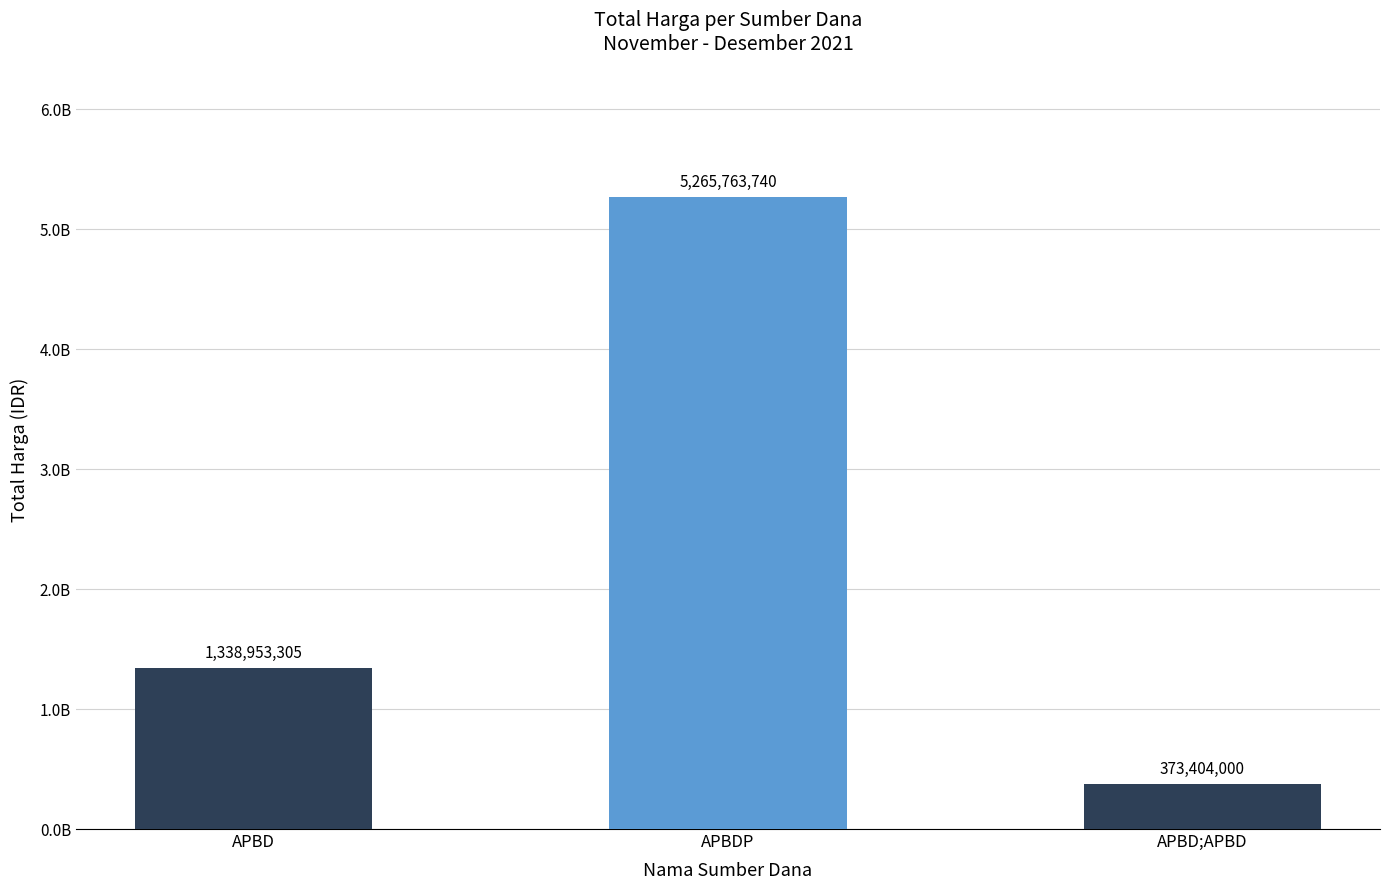

Is it true that the value at APBD;APBD is 373404000?

True